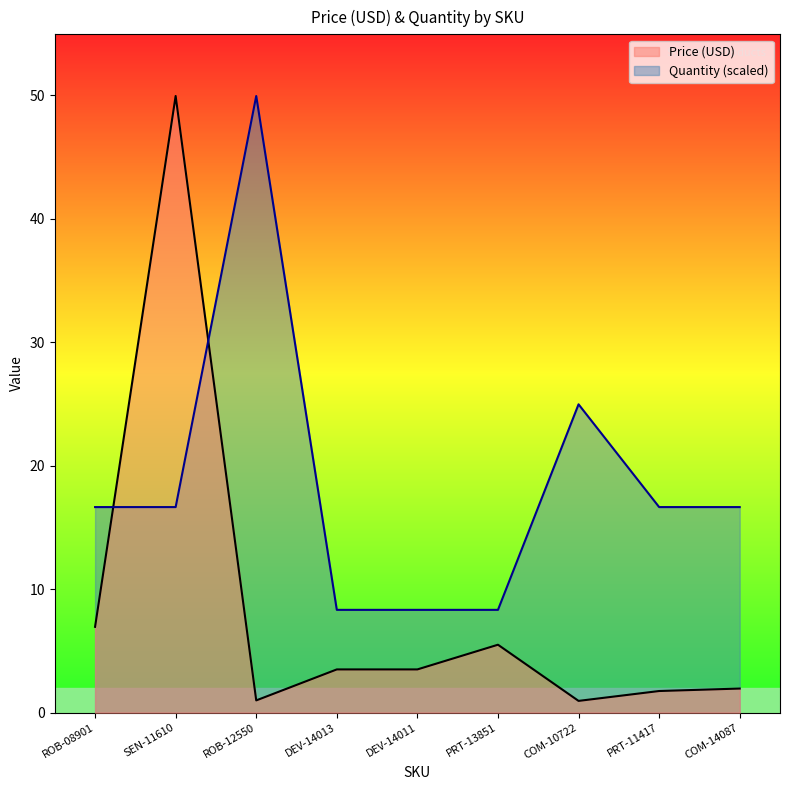

What is the difference between the maximum and minimum values in the Price (USD) series?

49.0